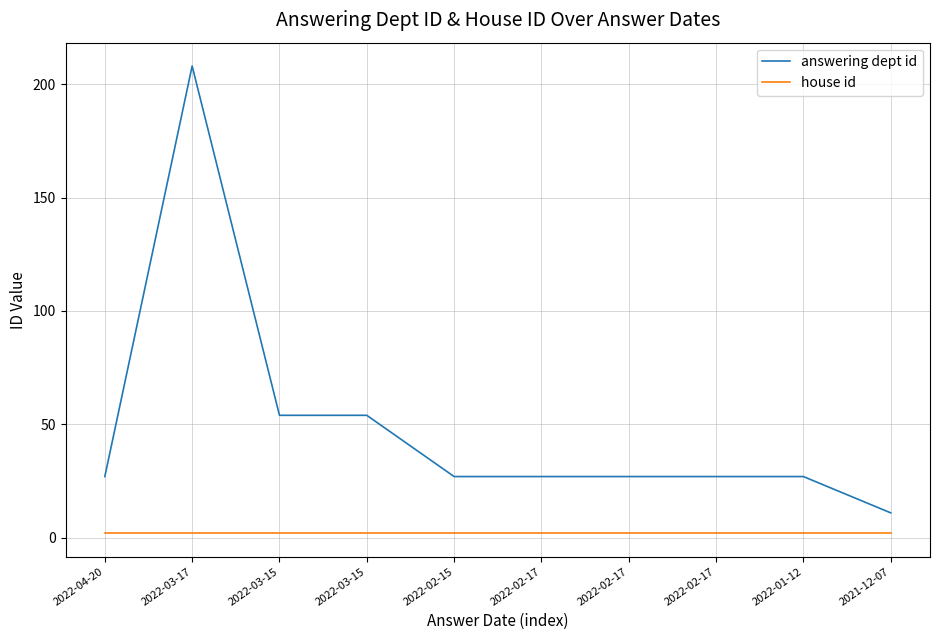

Reading left to right, transcribe all the data shown in this chart.

answering dept id: 2022-04-20=27	2022-03-17=208	2022-03-15=54	2022-03-15=54	2022-02-15=27	2022-02-17=27	2022-02-17=27	2022-02-17=27	2022-01-12=27	2021-12-07=11
house id: 2022-04-20=2	2022-03-17=2	2022-03-15=2	2022-03-15=2	2022-02-15=2	2022-02-17=2	2022-02-17=2	2022-02-17=2	2022-01-12=2	2021-12-07=2